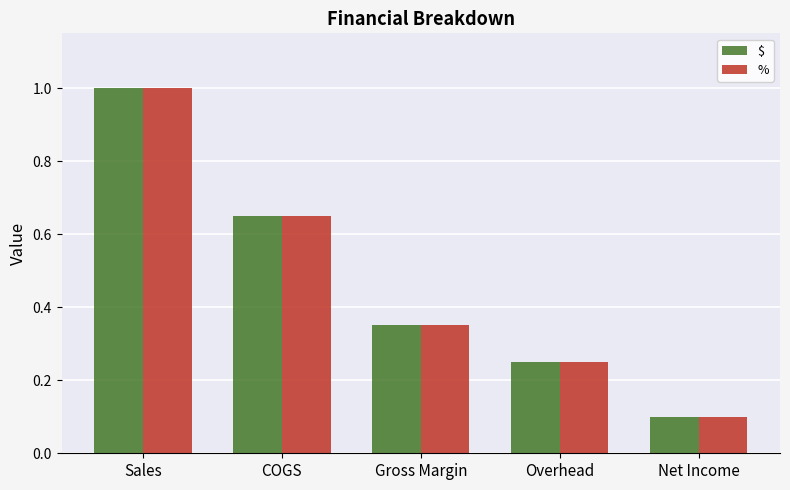

At which label is $ closest to 0?

Net Income